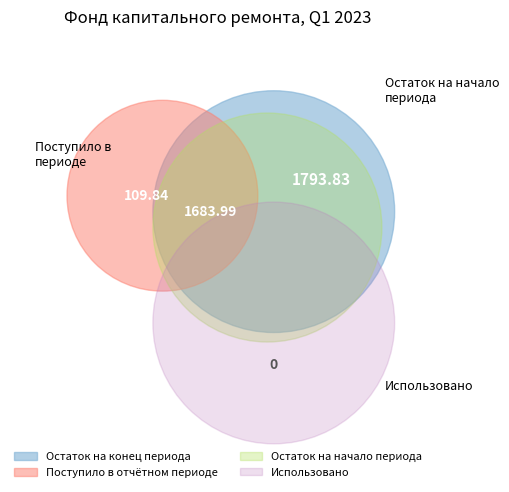

To the nearest percent, what is the average slice percentage?

25%